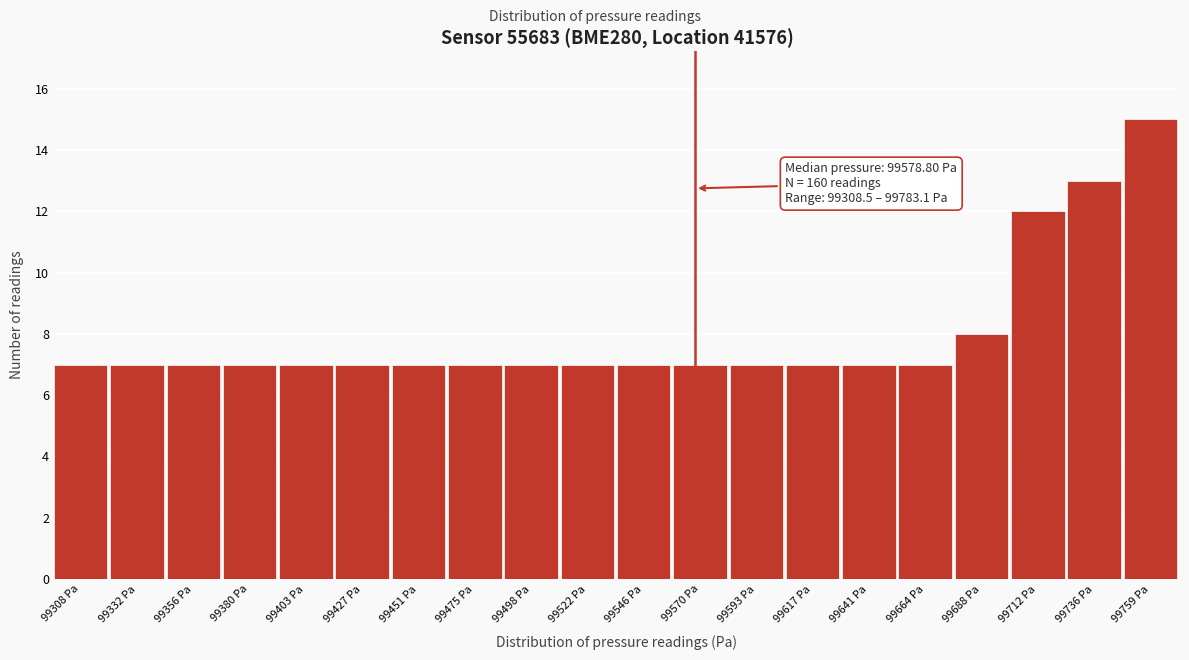

Reading left to right, what are all the values shown in this chart?

7	7	7	7	7	7	7	7	7	7	7	7	7	7	7	7	8	12	13	15